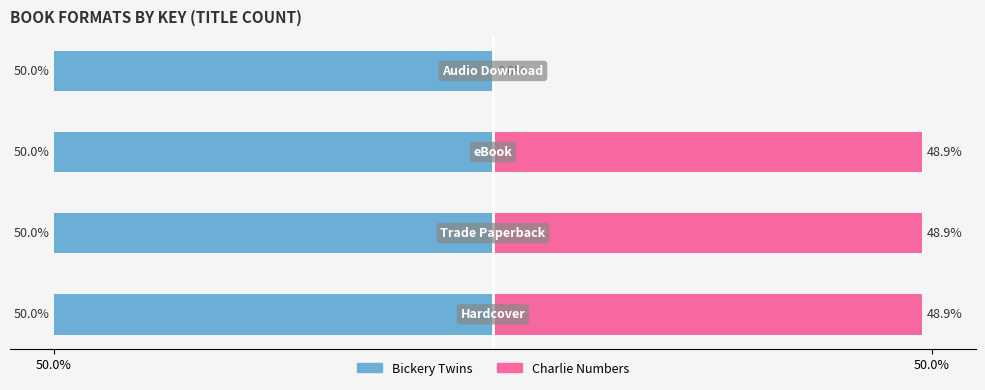

Does the chart contain stacked bars?

No